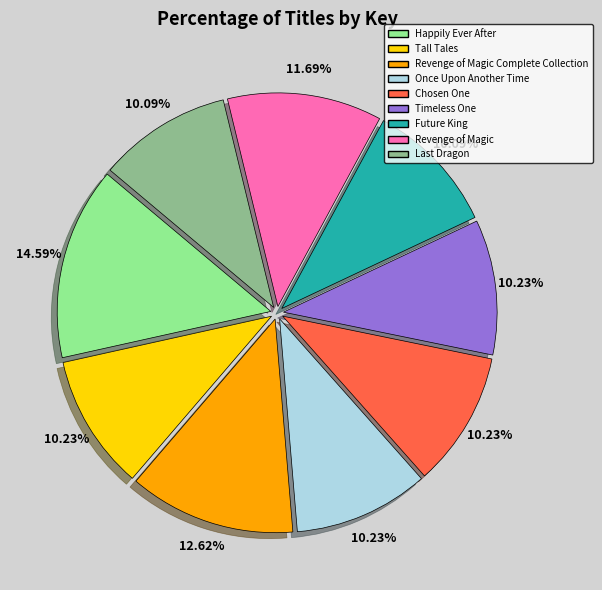

What percentage is NOT represented by Revenge of Magic Complete Collection?

87.4%